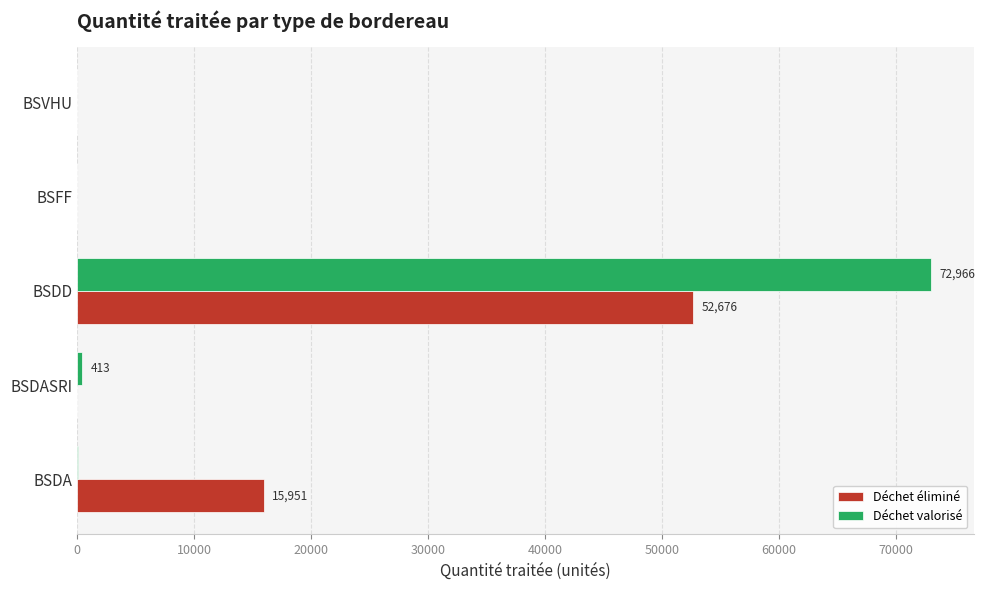

Which series has the largest total across all categories?

Déchet valorisé